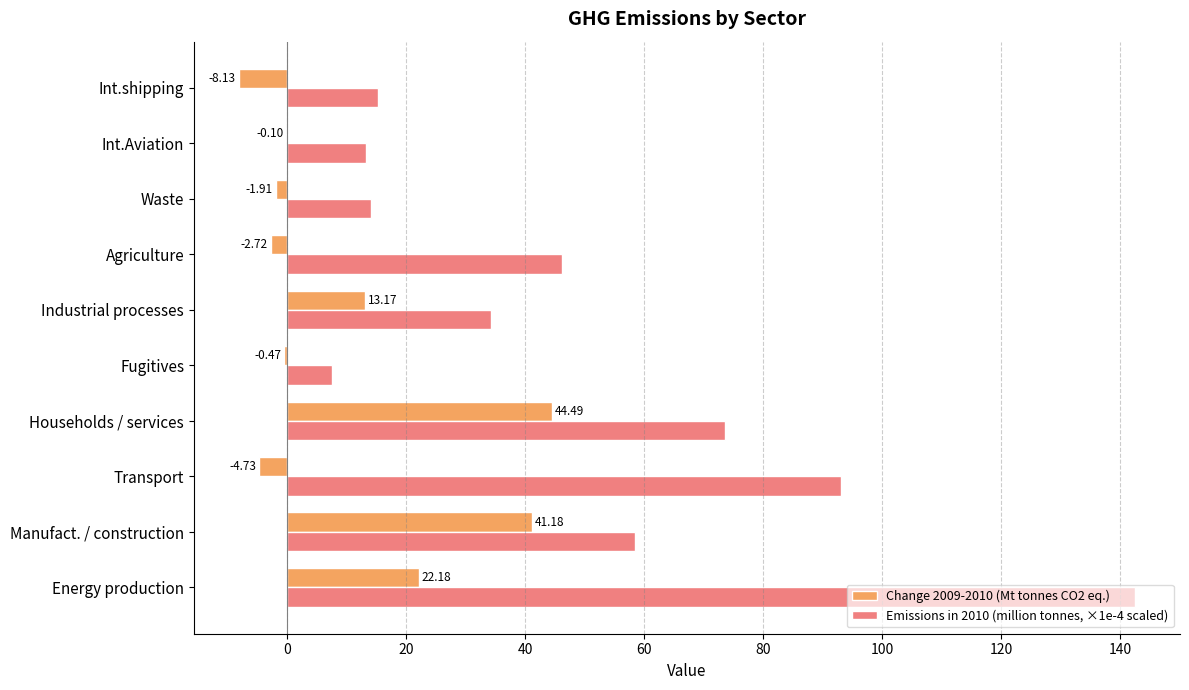

At which label is Change 2009-2010 (Mt tonnes CO2 eq.) closest to 18?

Energy production